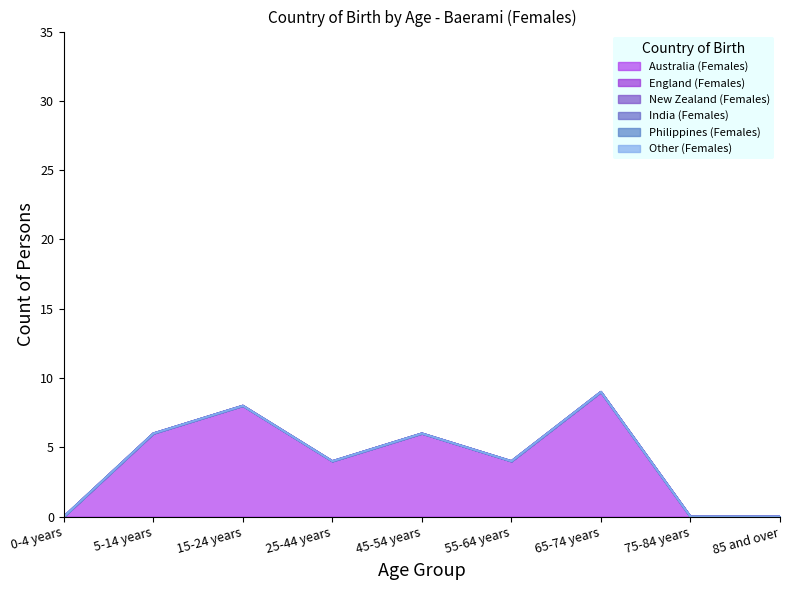

What is the spread (max minus min) of values at 15-24 years?

8